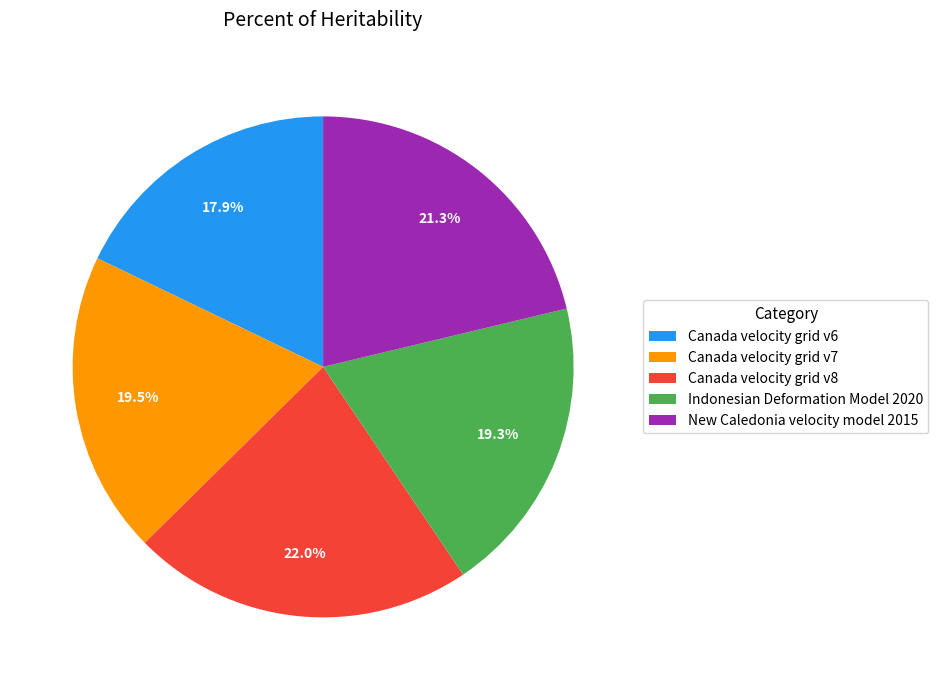

Count the number of slices in the pie.

5